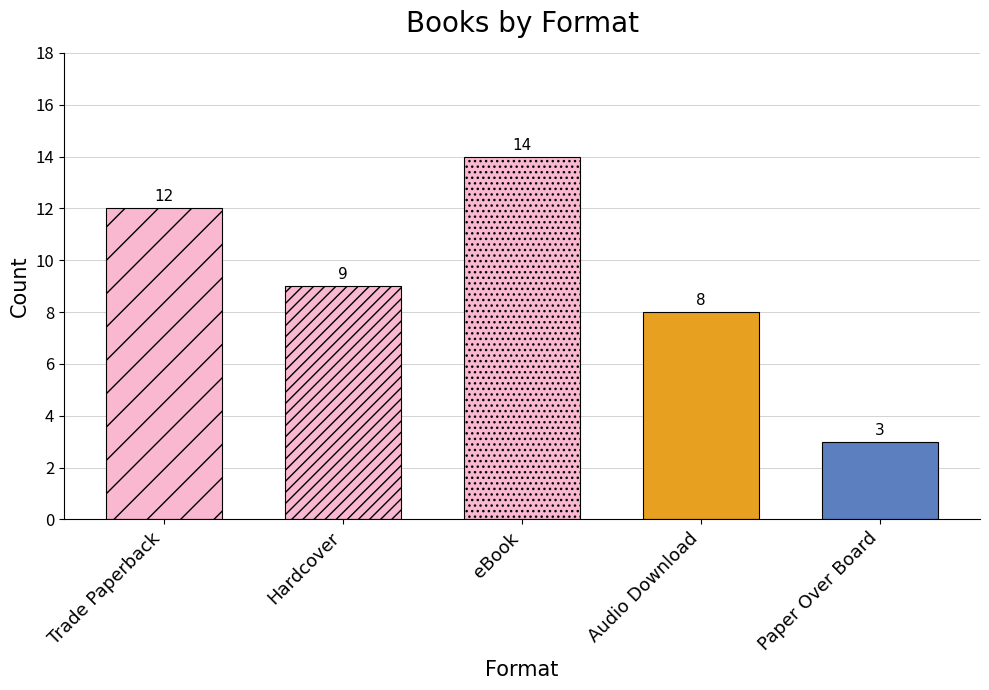

What is the greatest value displayed?

14